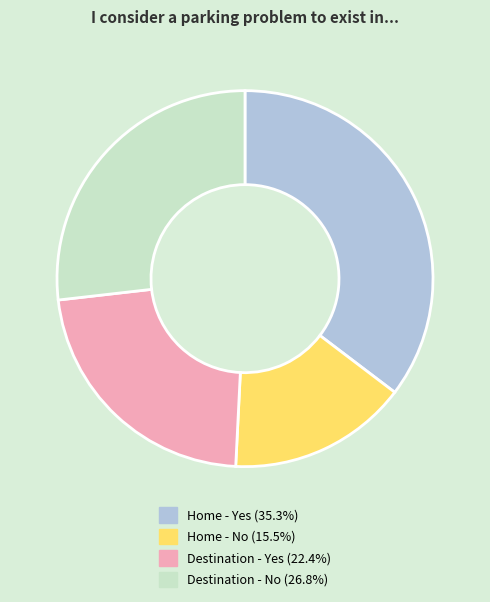

Which slice is the largest?

Home - Yes